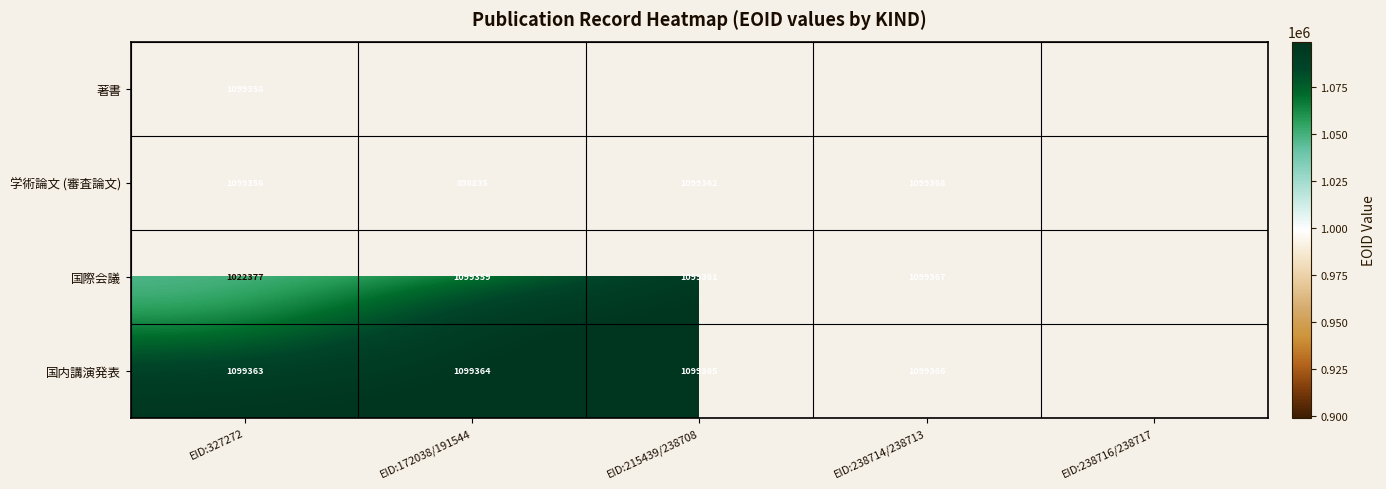

What is the sum of the 学術論文 (審査論文) values at EID:327272 and EID:238714/238713?

2198724